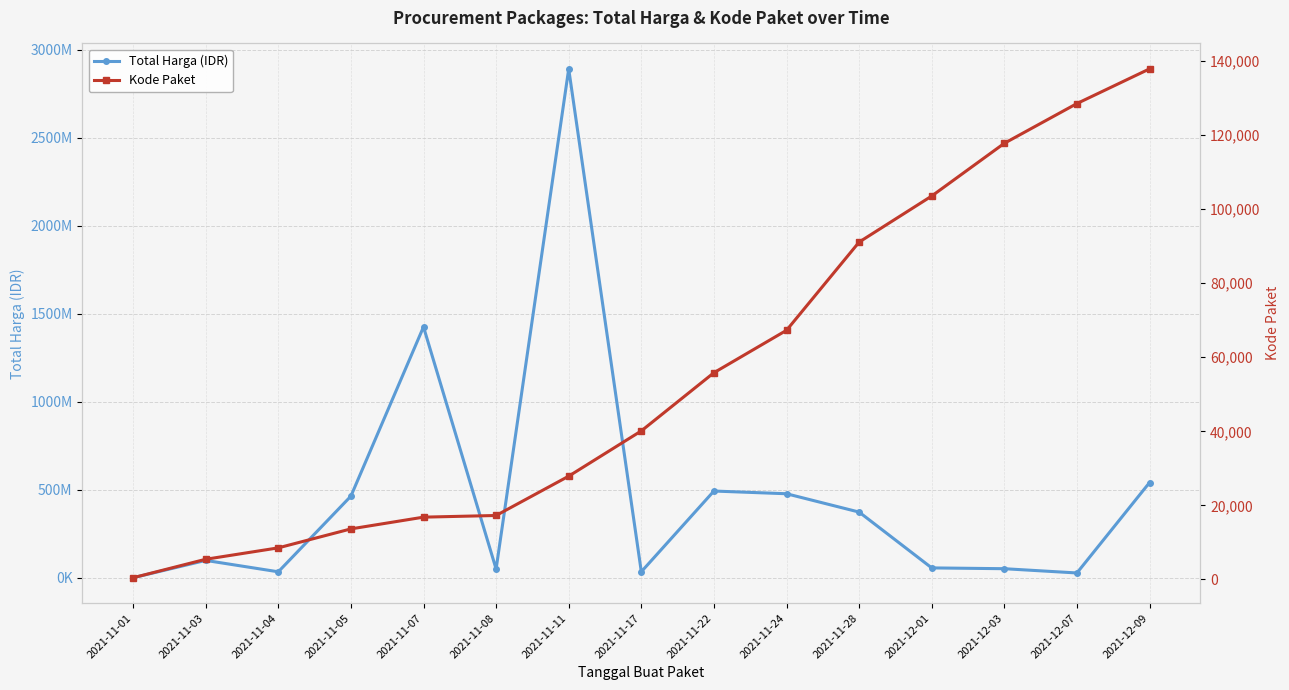

At which category is the sum across all series the highest?

2021-11-11